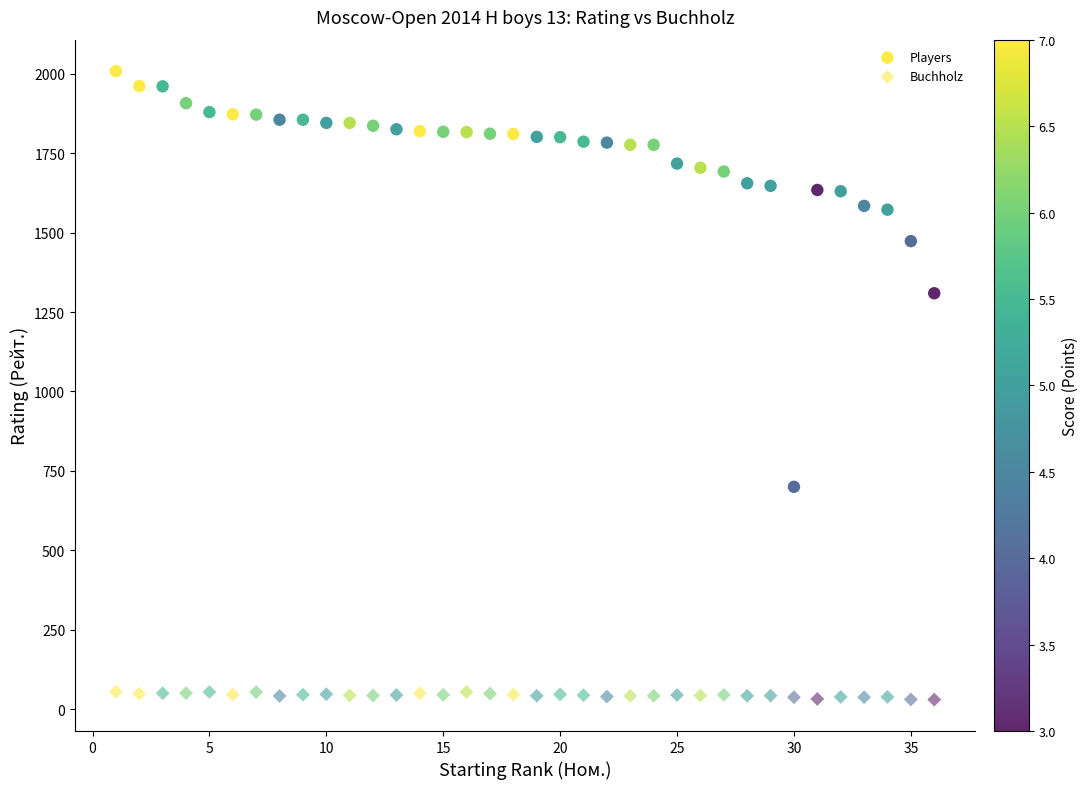

How many data points are displayed?

72